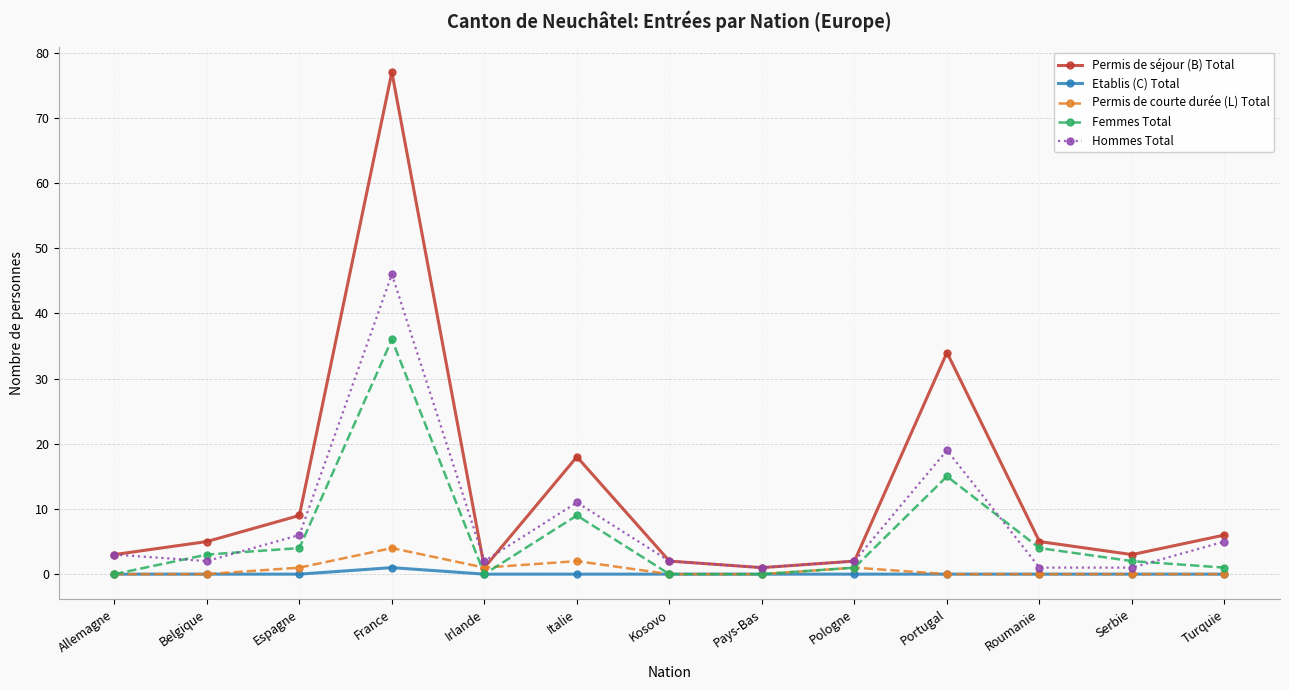

What is the maximum value for Etablis (C) Total?

1